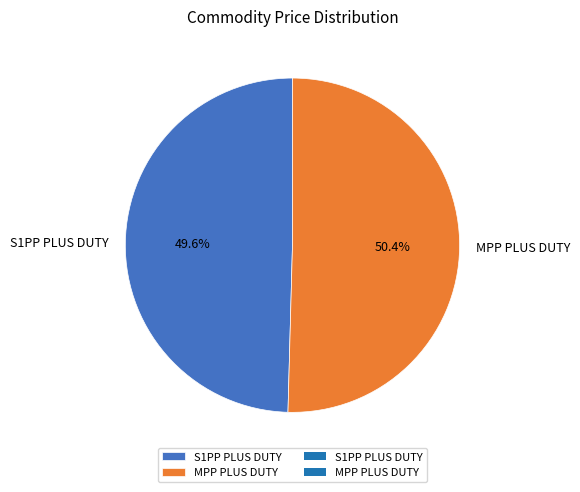

What percentage do MPP PLUS DUTY and S1PP PLUS DUTY together represent?

100.0%